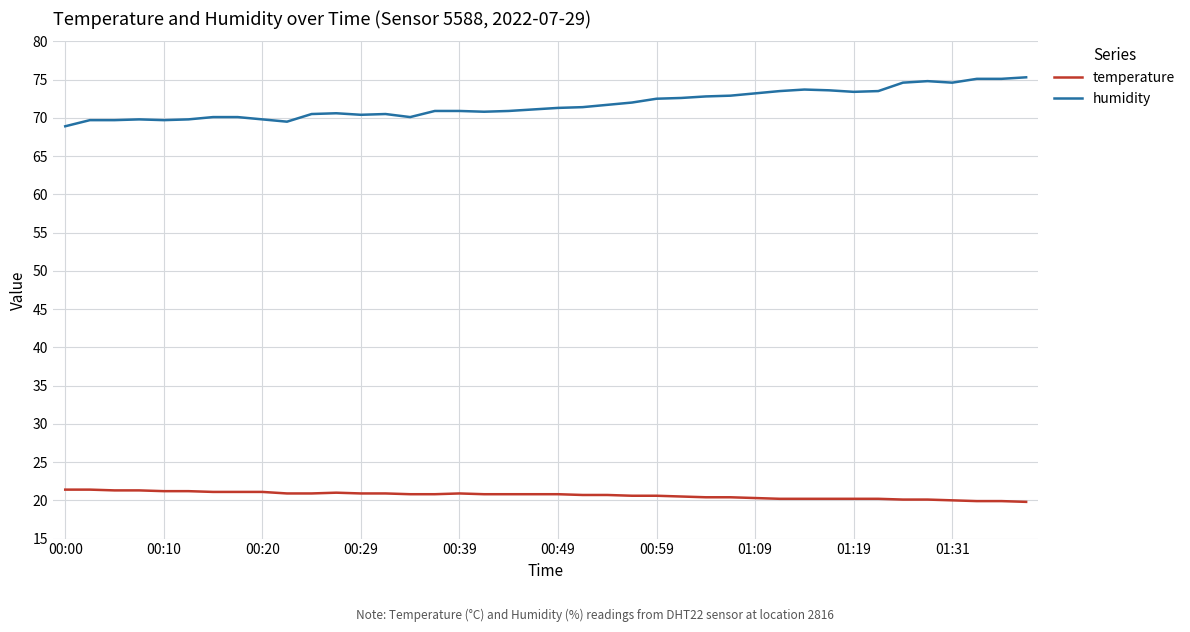

Which series has the largest range (max minus min)?

humidity